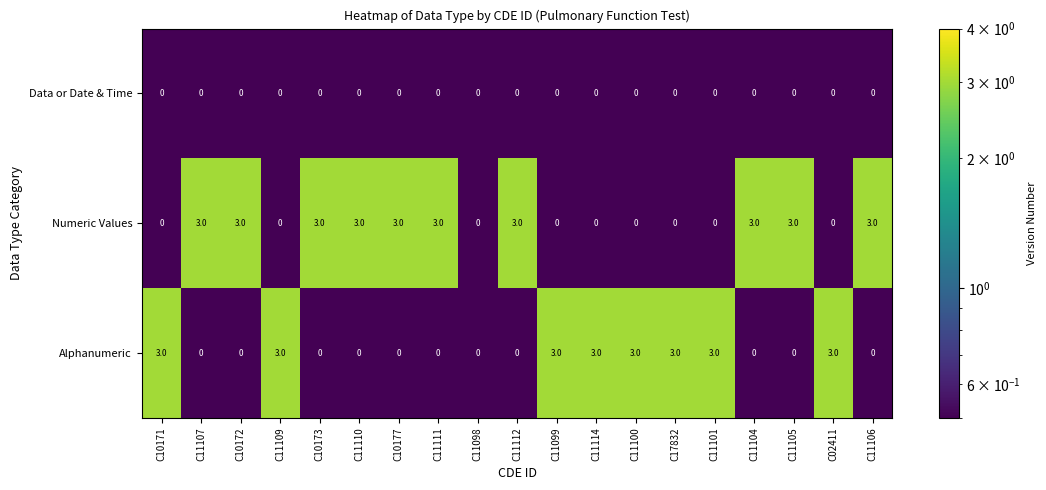

What is the difference between the highest and lowest values at C11105?

3